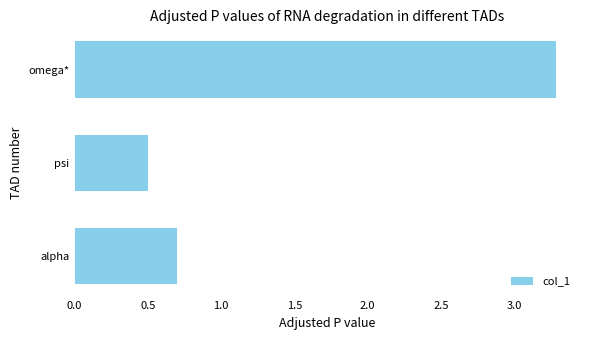

Between alpha and omega*, which is larger?

omega*